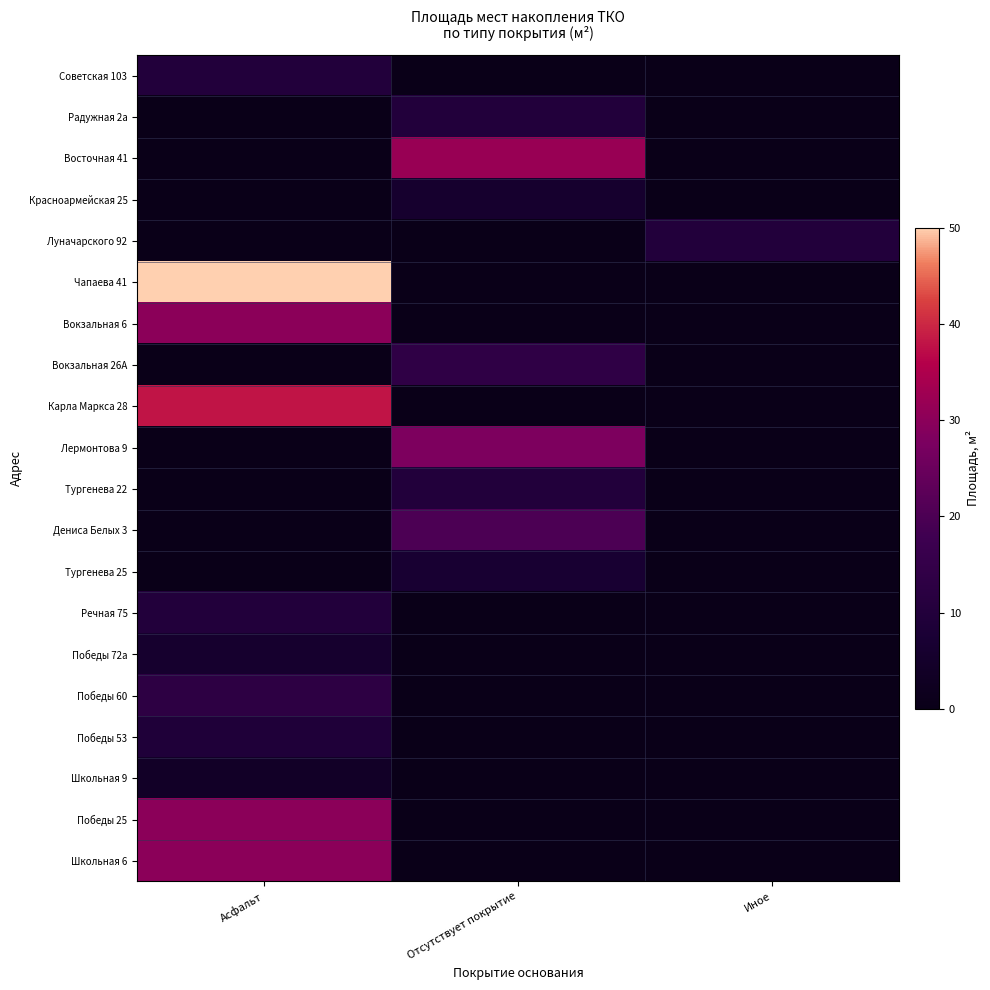

Which category has the lowest value across all series?

Отсутствует покрытие